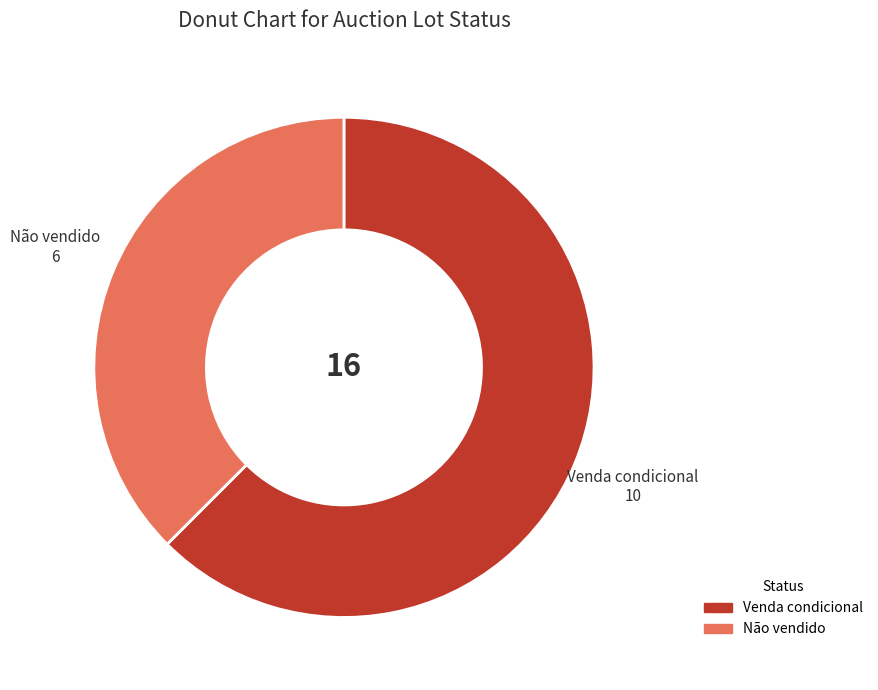

Which has a higher value, Não vendido or Venda condicional?

Venda condicional